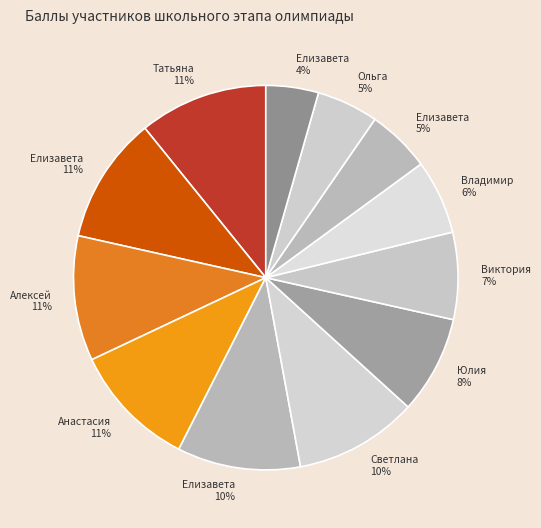

Rank the categories by value from highest to lowest.

Татьяна, Елизавета, Алексей, Анастасия, Елизавета, Светлана, Юлия, Виктория, Владимир, Елизавета, Ольга, Елизавета